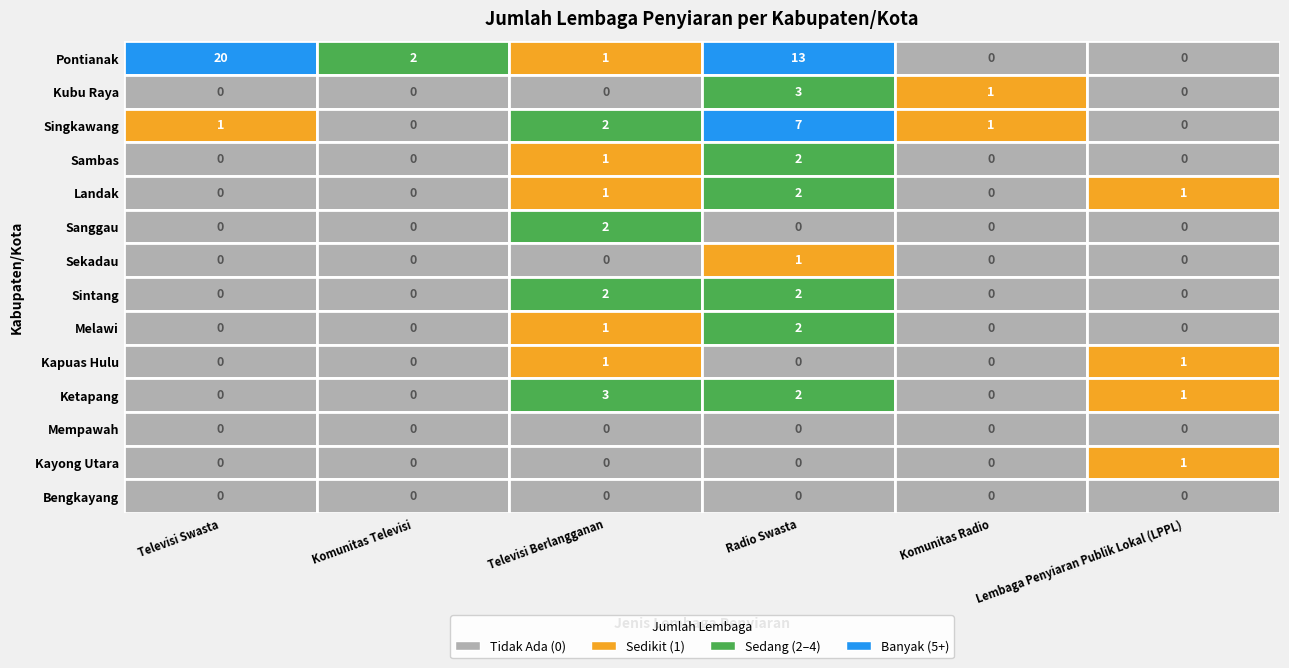

Which category has the highest value across all series?

Televisi Swasta